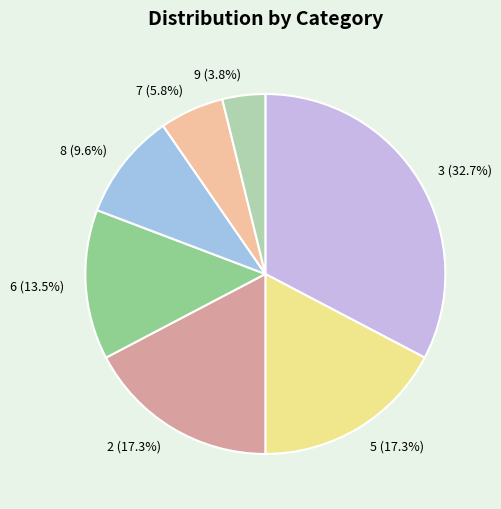

To the nearest percent, what portion does 2 represent?

17%